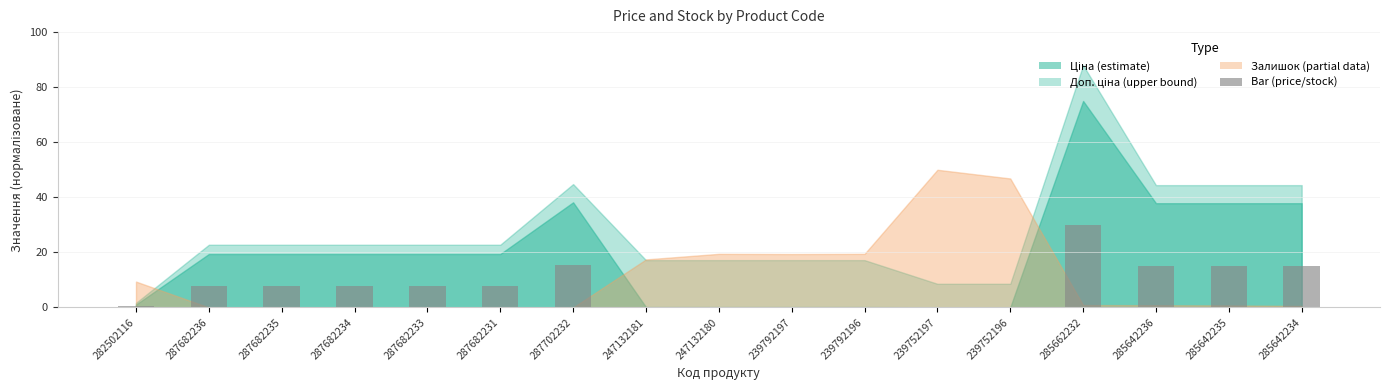

Are the bars horizontal?

No